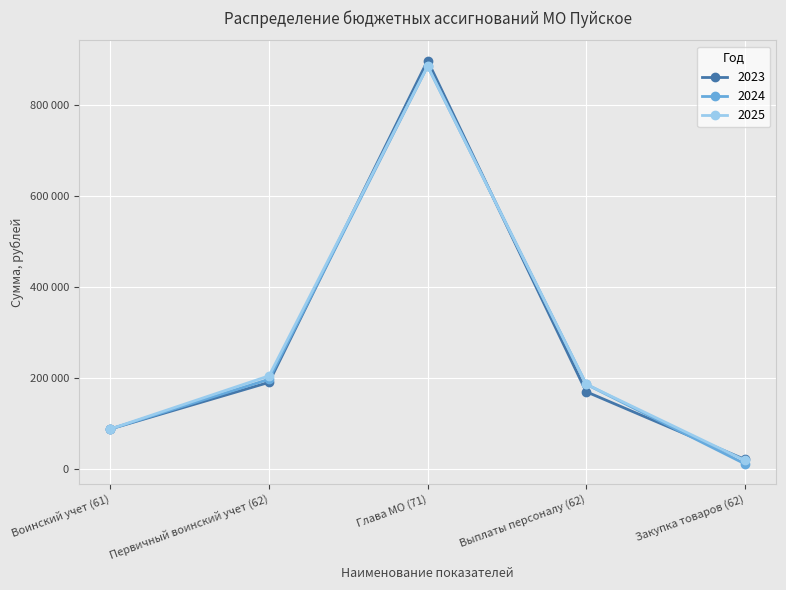

What are all the series names shown in the legend?

2023, 2024, 2025